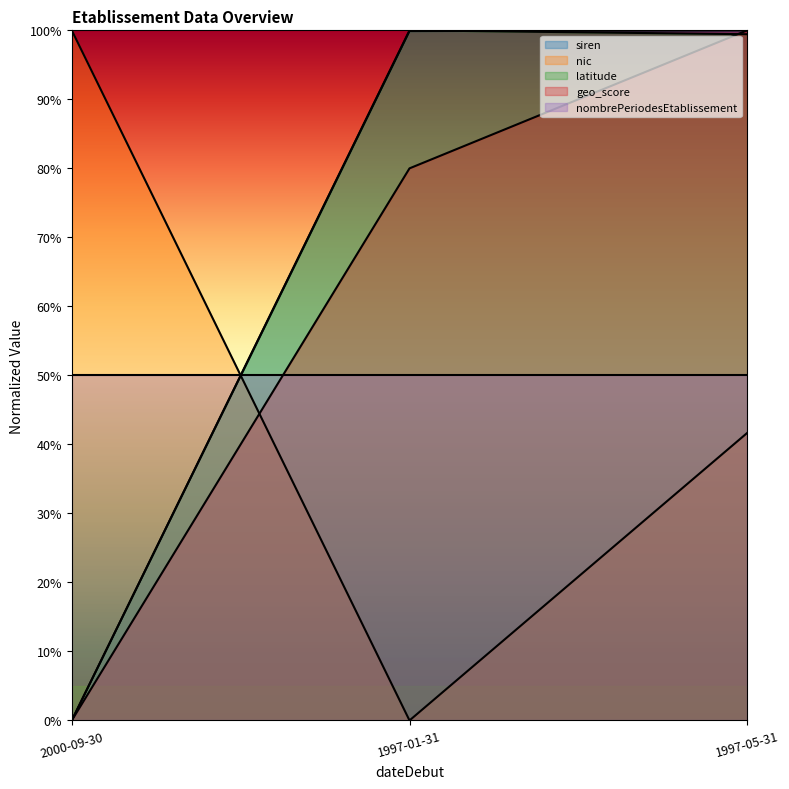

True or false: latitude has a value of 1.8 at 1997-01-31.

False